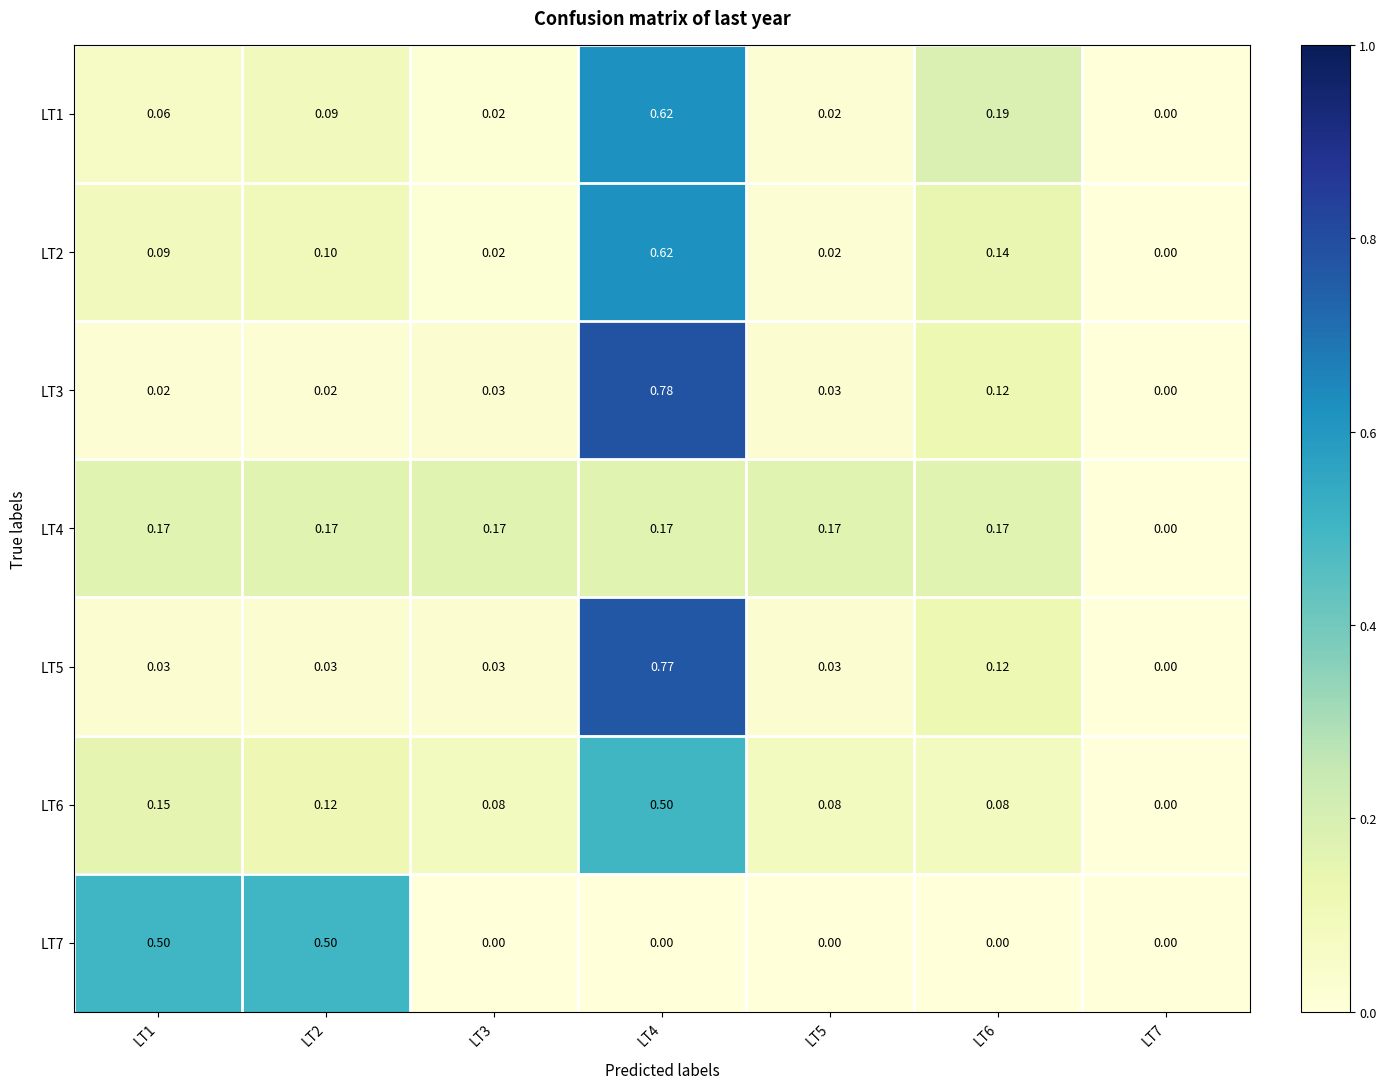

Is the value of LT4 at LT2 greater than the value of LT1 at LT4?

No